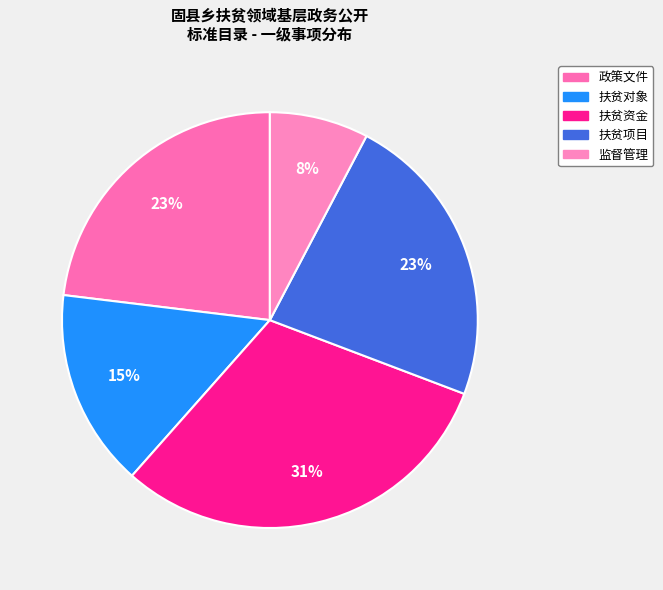

Is the sum of 扶贫项目 and 扶贫对象 greater than half?

No